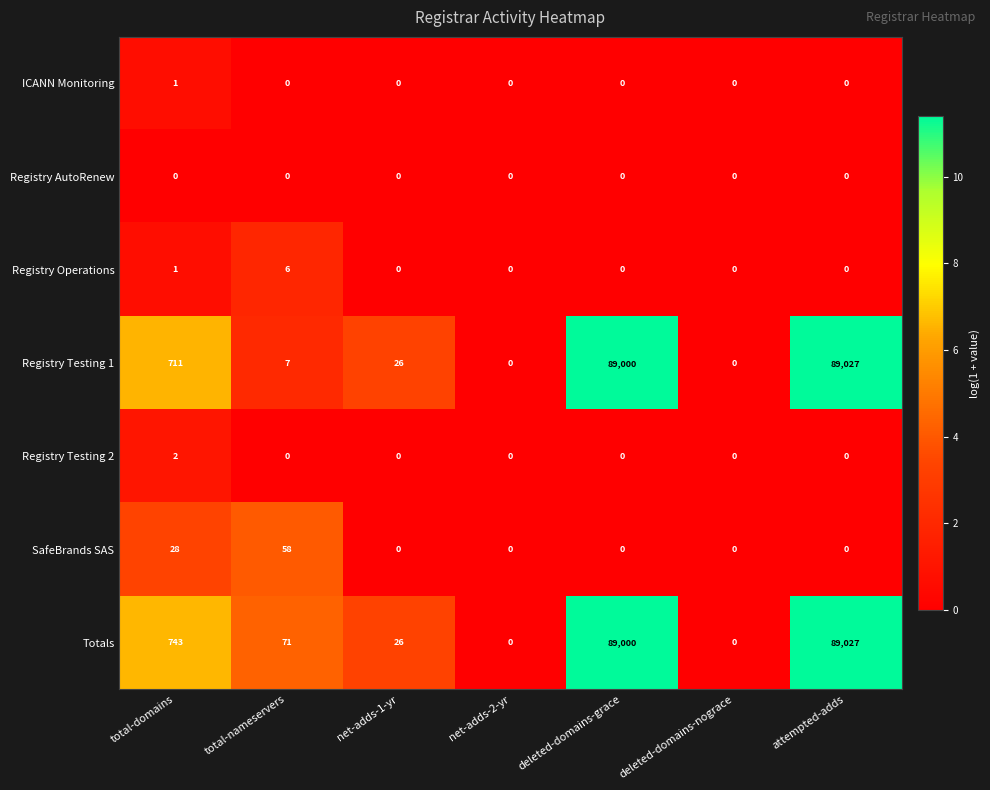

Is the value of Registry Operations at total-domains greater than the value of Registry Testing 1 at total-domains?

No